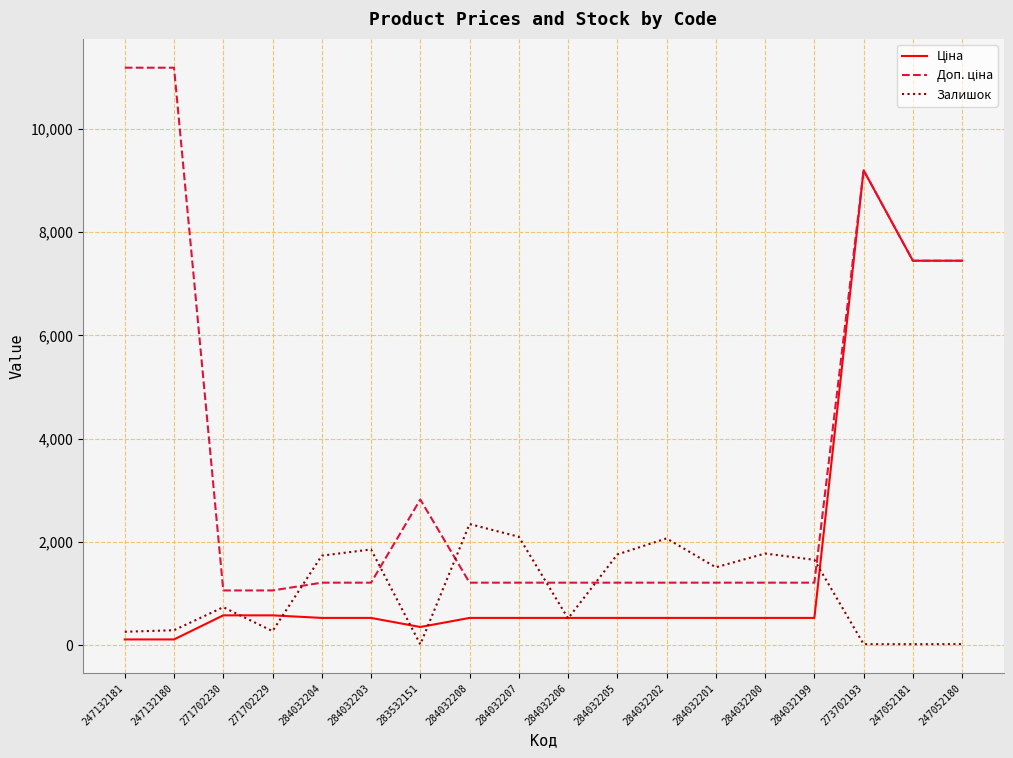

What is the spread (max minus min) of values at 284032202?

1539.8